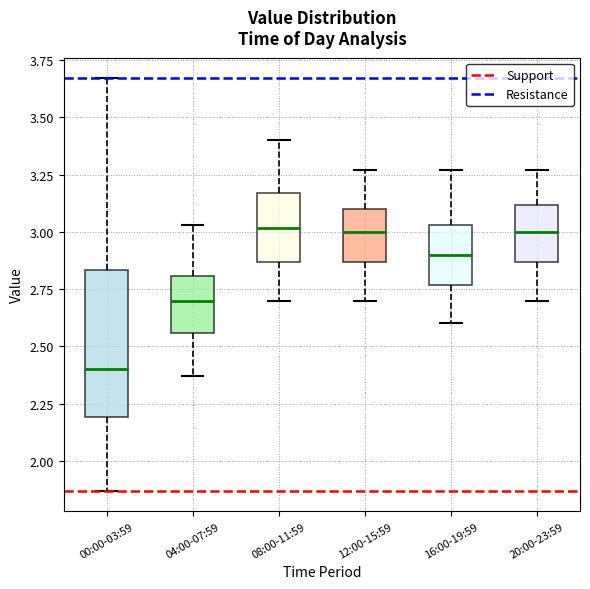

Which box has the lowest median line?

00:00-03:59